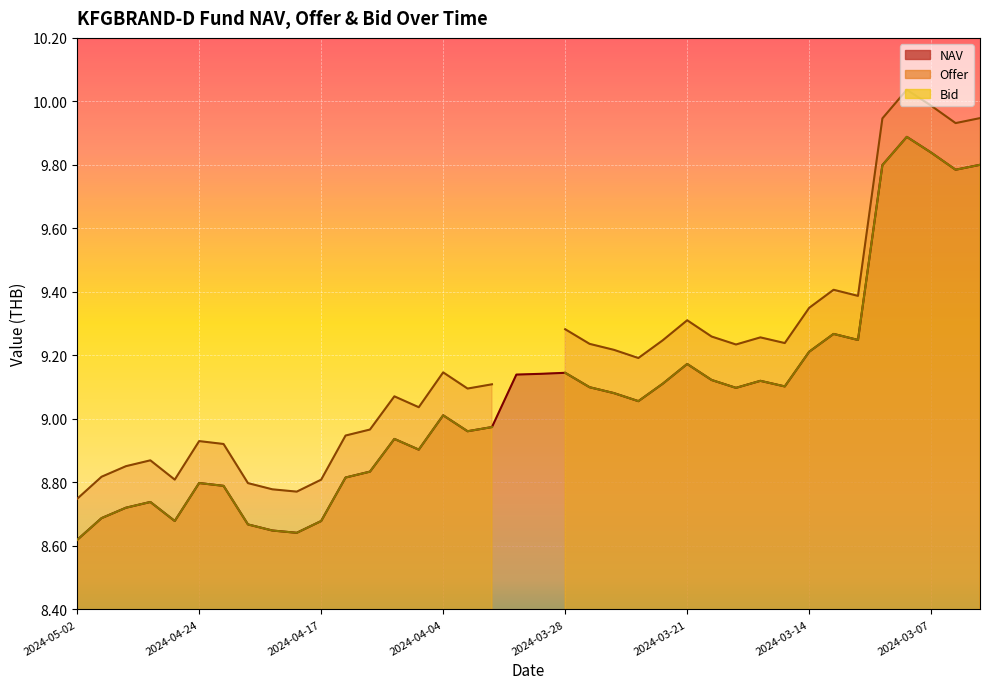

Rank the series by their maximum value, from lowest to highest.

NAV, Bid, Offer